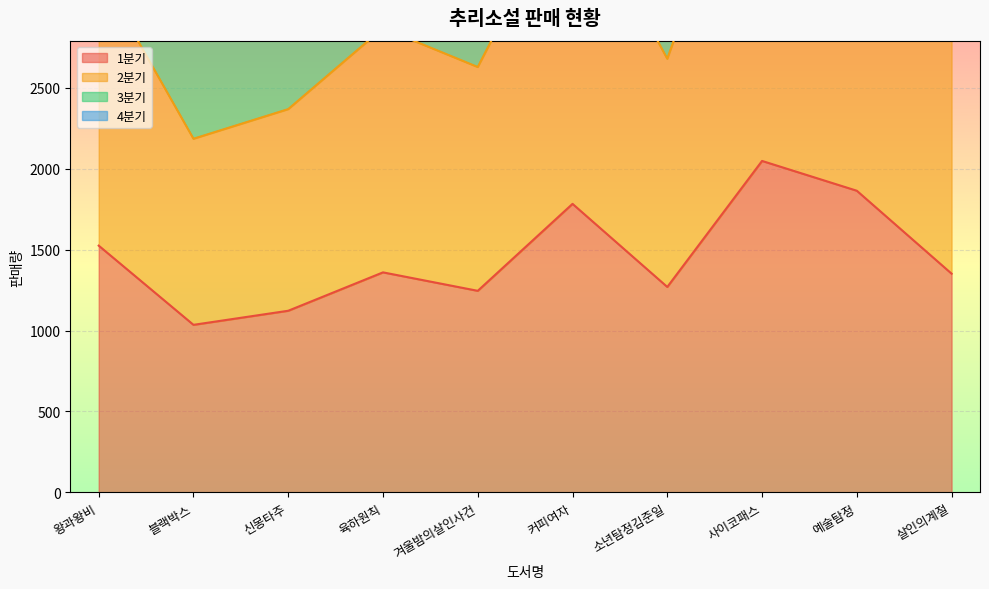

Is it true that 1분기 equals 2510 at 커피여자?

False